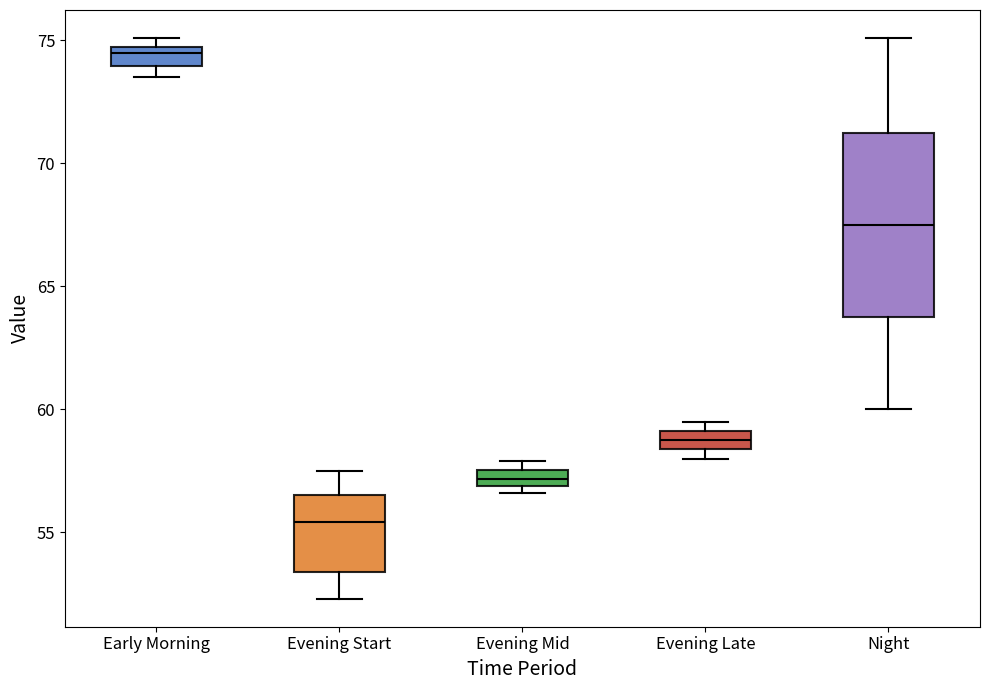

Which box's median line is the highest?

Early Morning